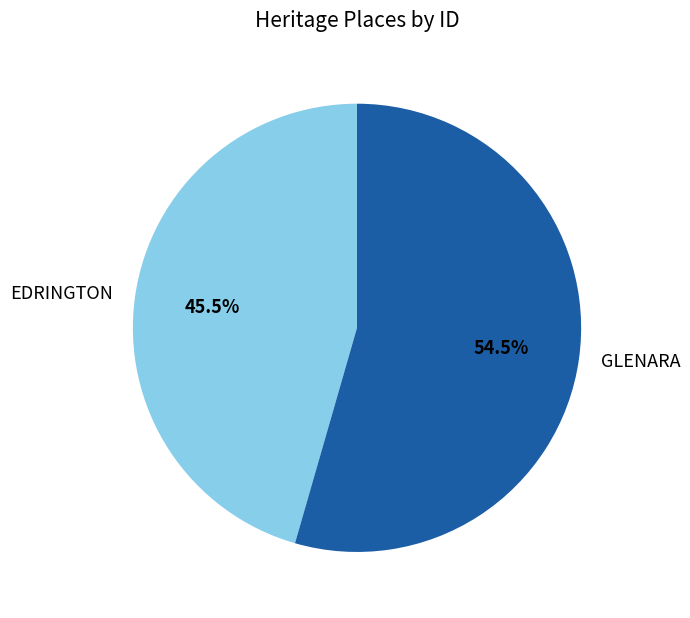

What is the largest slice in the pie chart?

GLENARA